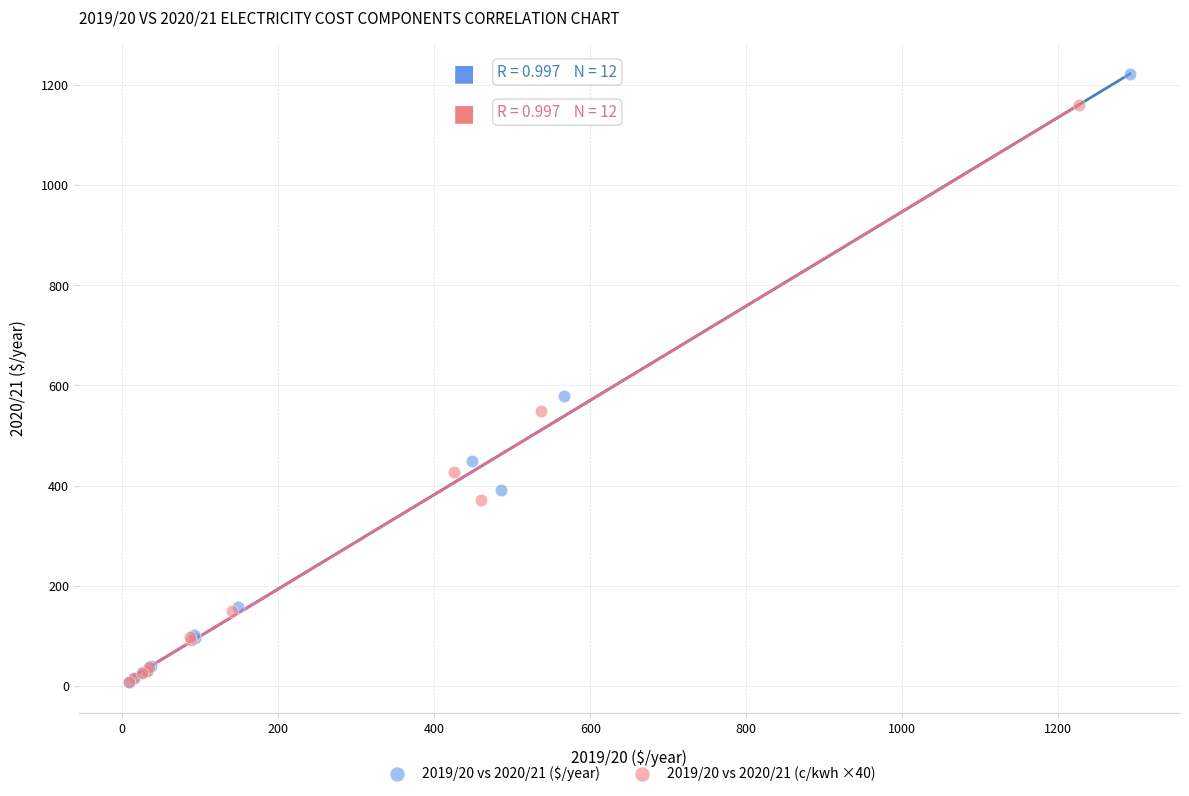

Which series contains the highest Y value?

2019/20 vs 2020/21 ($/year)